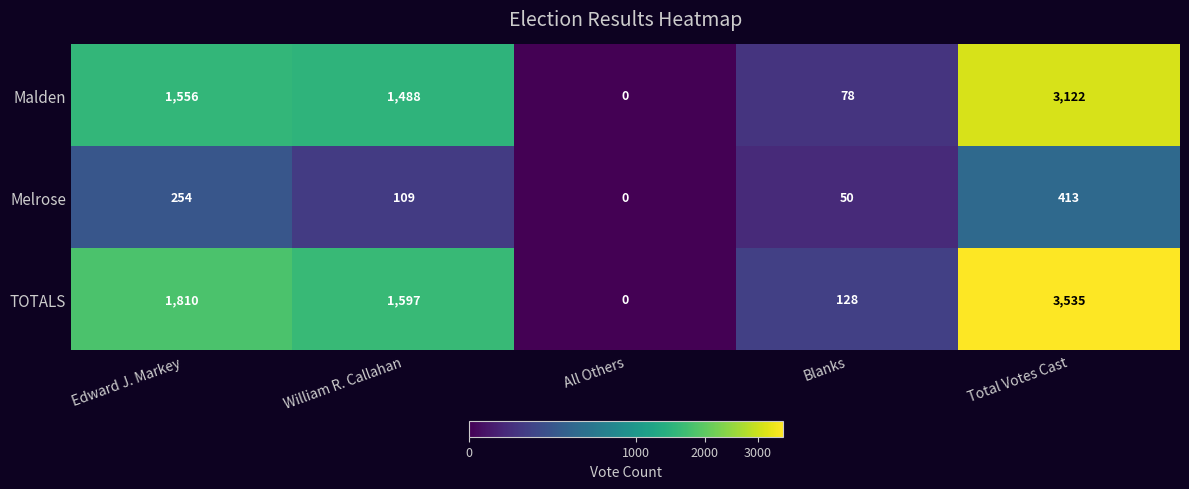

What is the average value of the Melrose series?

165